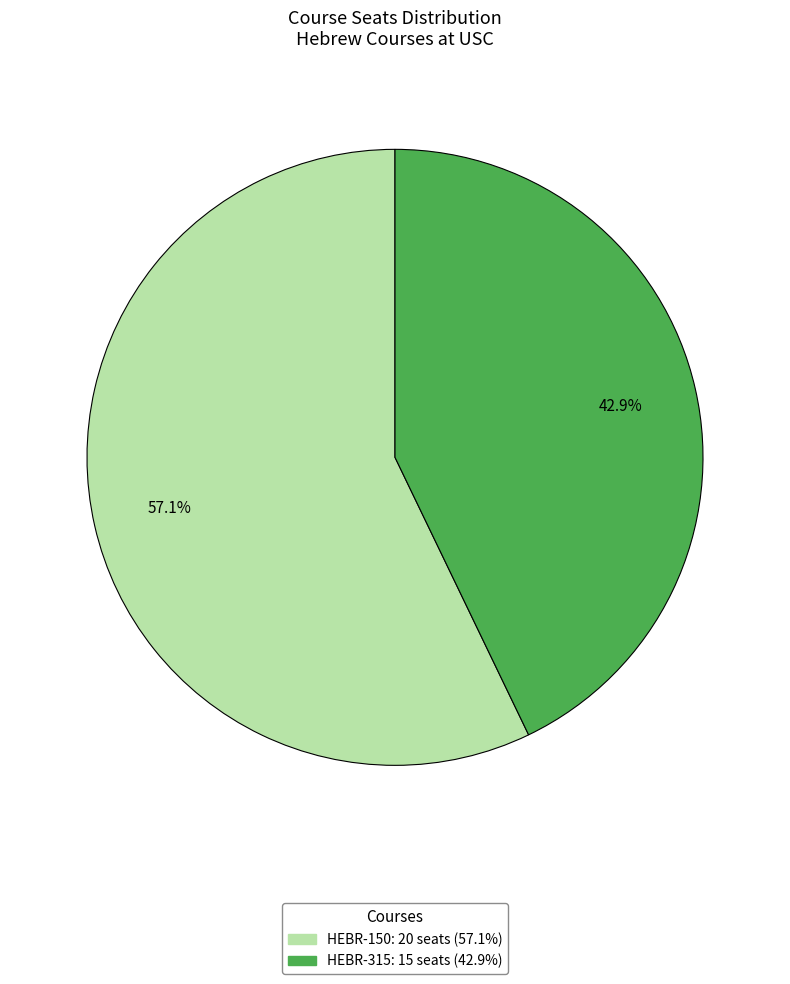

Is it true that HEBR-150 is 62% of the pie?

False